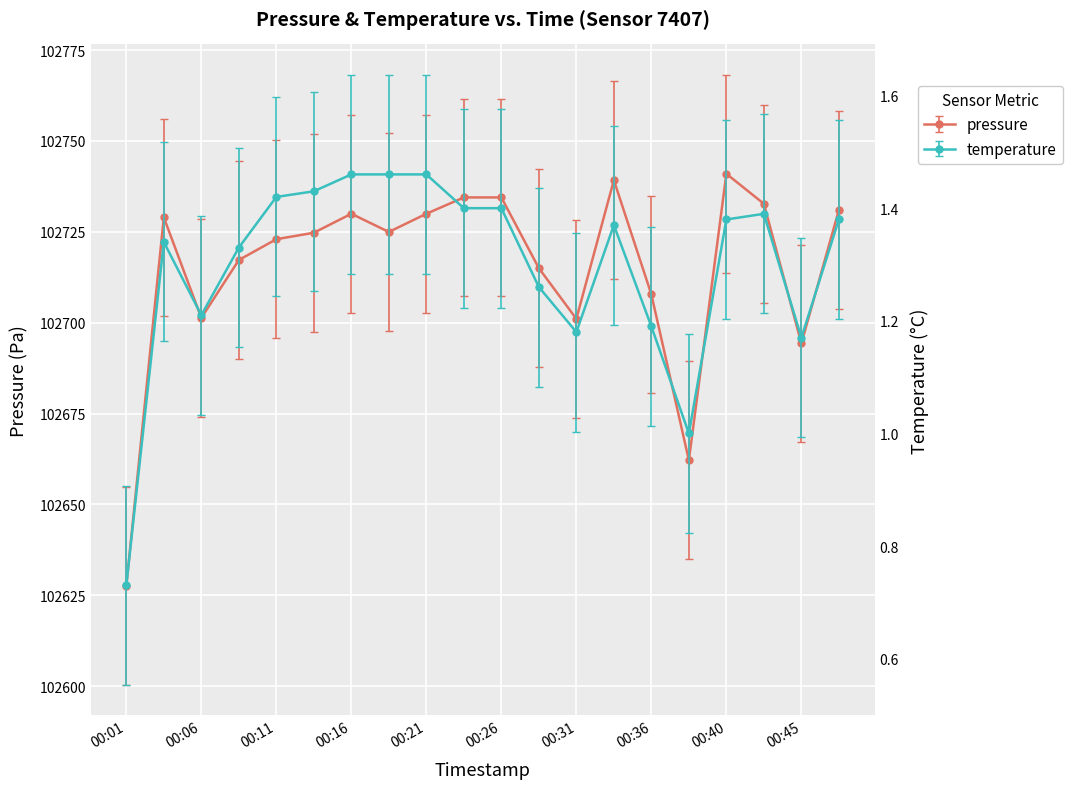

Count the number of categories in the chart.

20